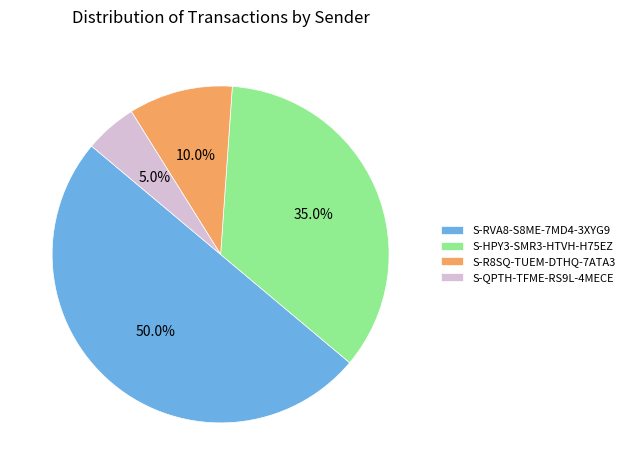

What percentage do S-RVA8-S8ME-7MD4-3XYG9 and S-QPTH-TFME-RS9L-4MECE together represent?

55.0%